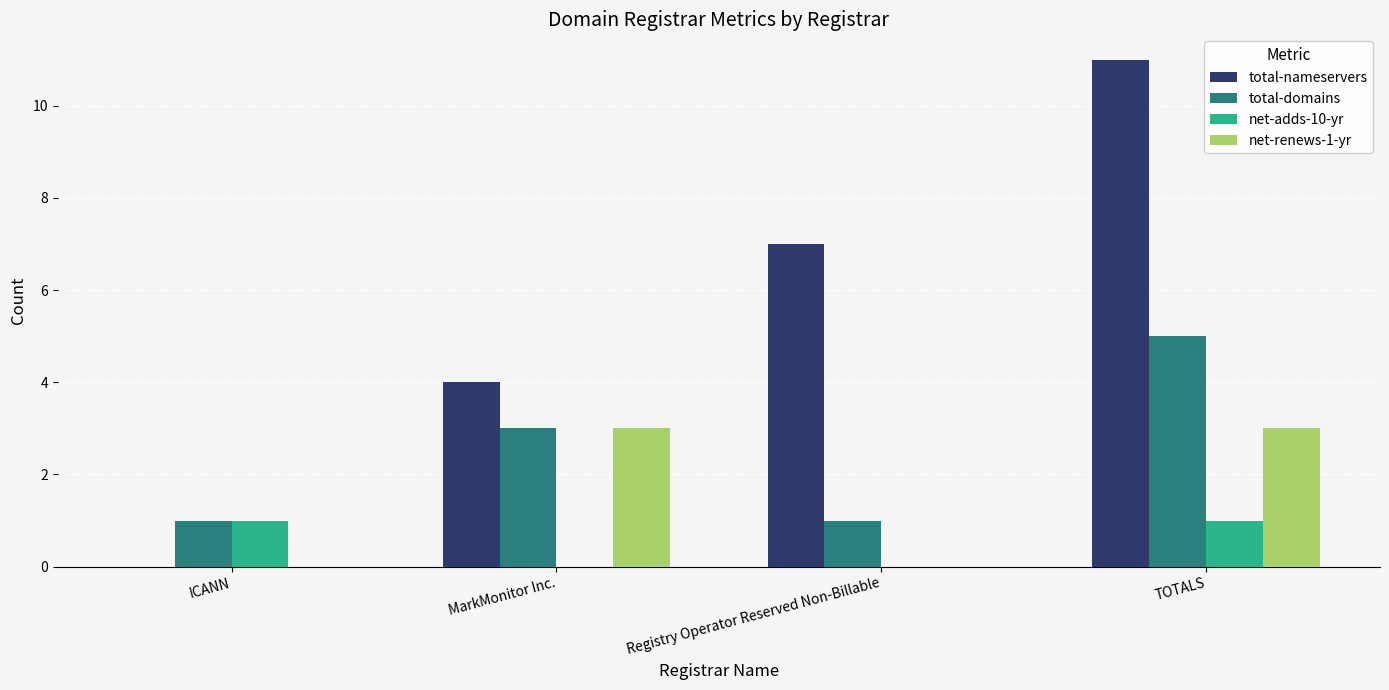

How many groups of bars are there?

4